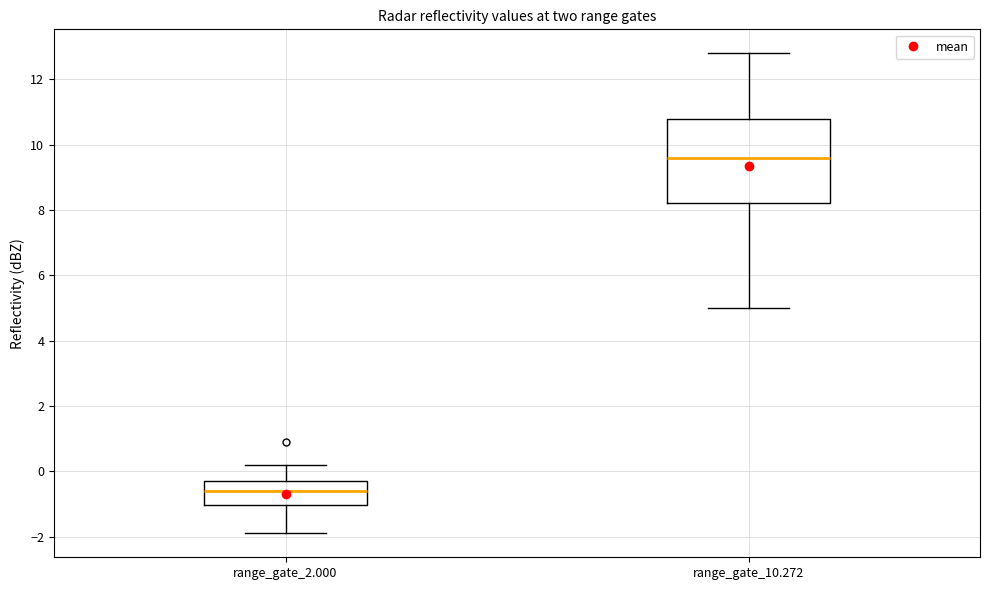

Where does the lower whisker of the box for range_gate_10.272 end on the y-axis? The values are not printed on the chart, so give them approximately, as read against the axis.

5.0